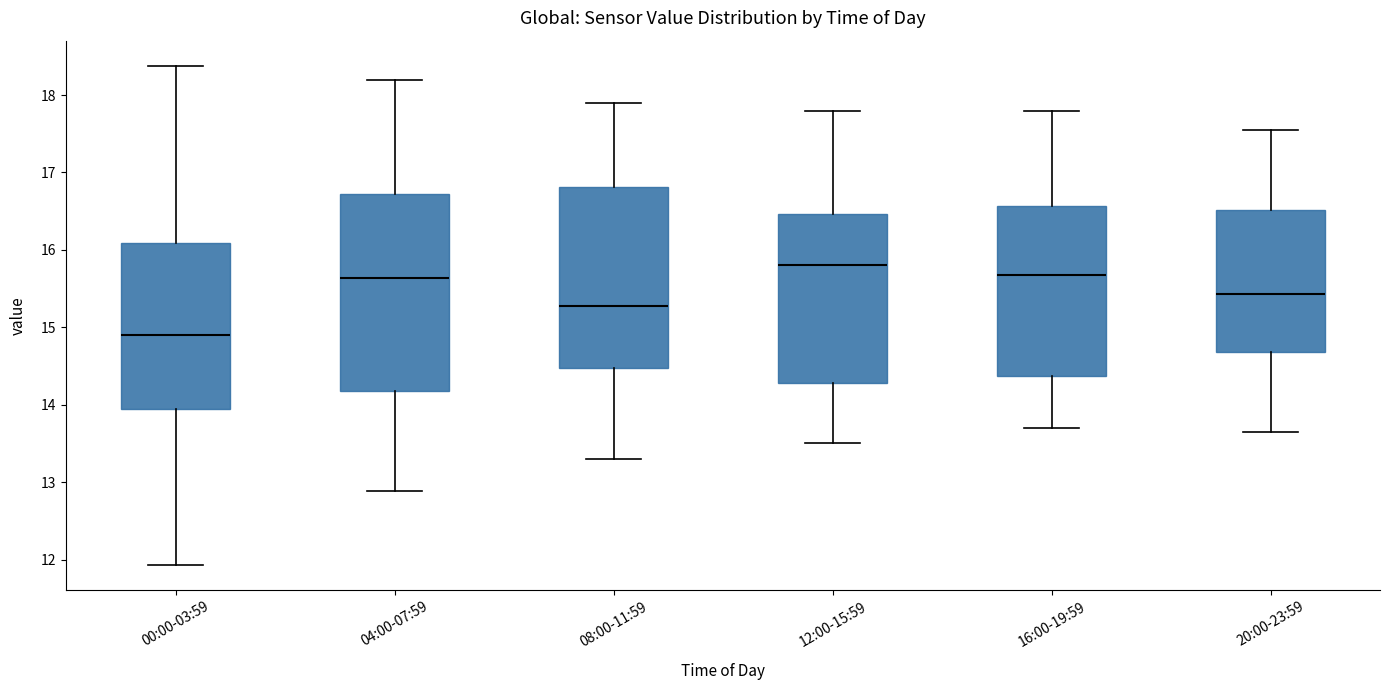

Which box's median line is the lowest?

00:00-03:59